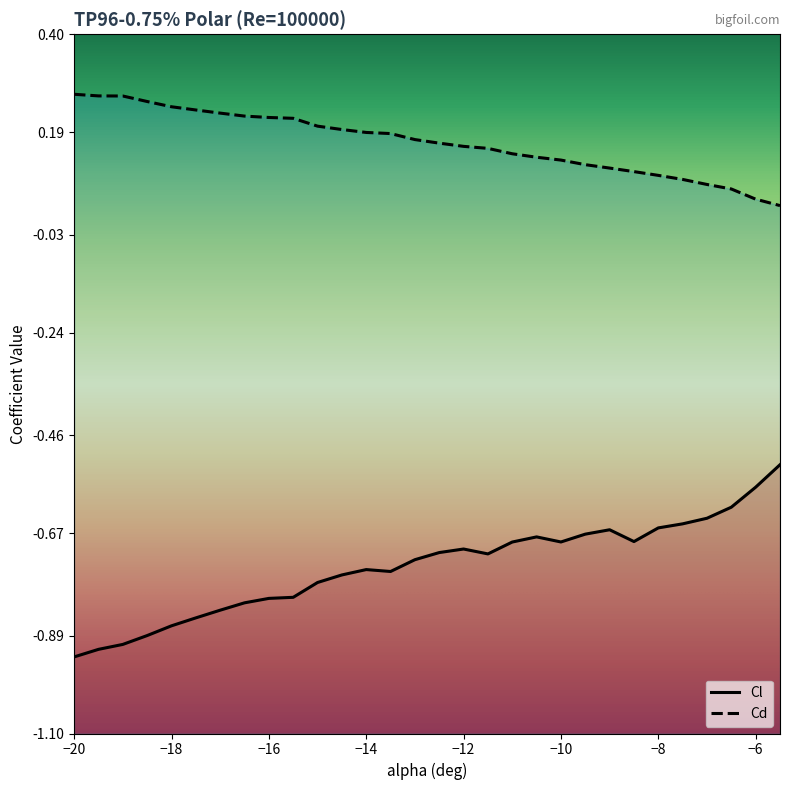

What is the greatest value displayed?

0.3